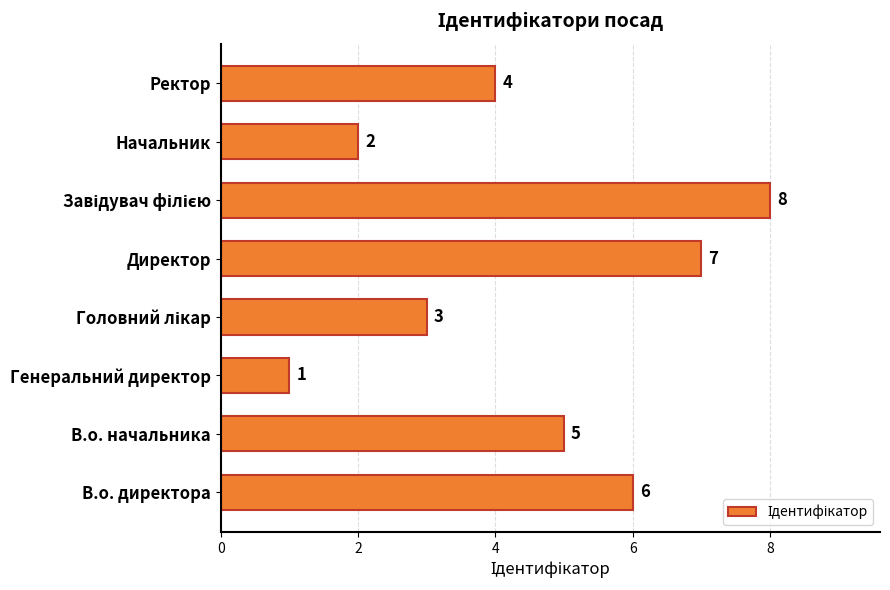

What is the difference between the maximum and minimum values?

7